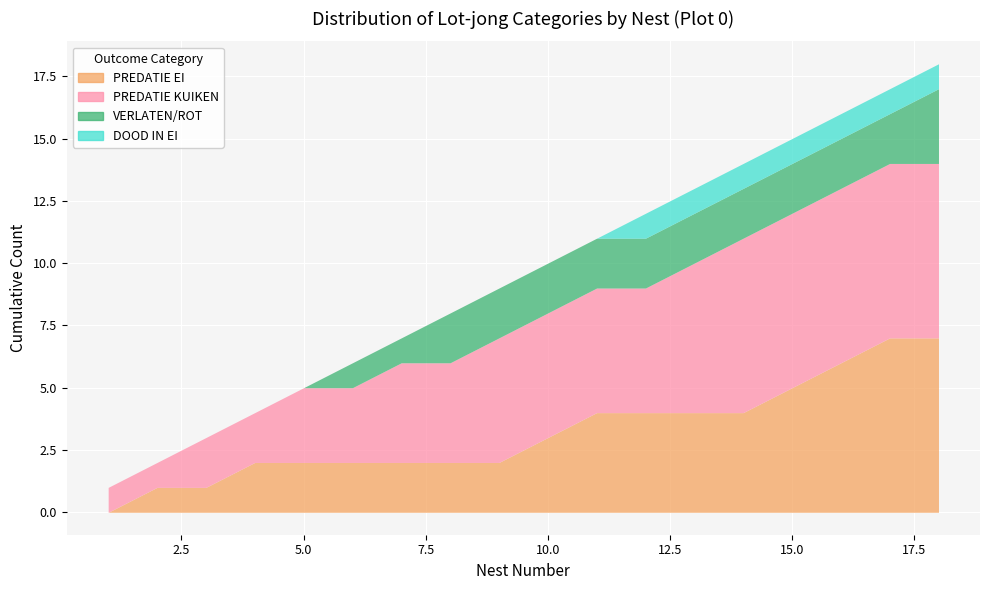

True or false: VERLATEN/ROT and DOOD IN EI cross at least once.

False